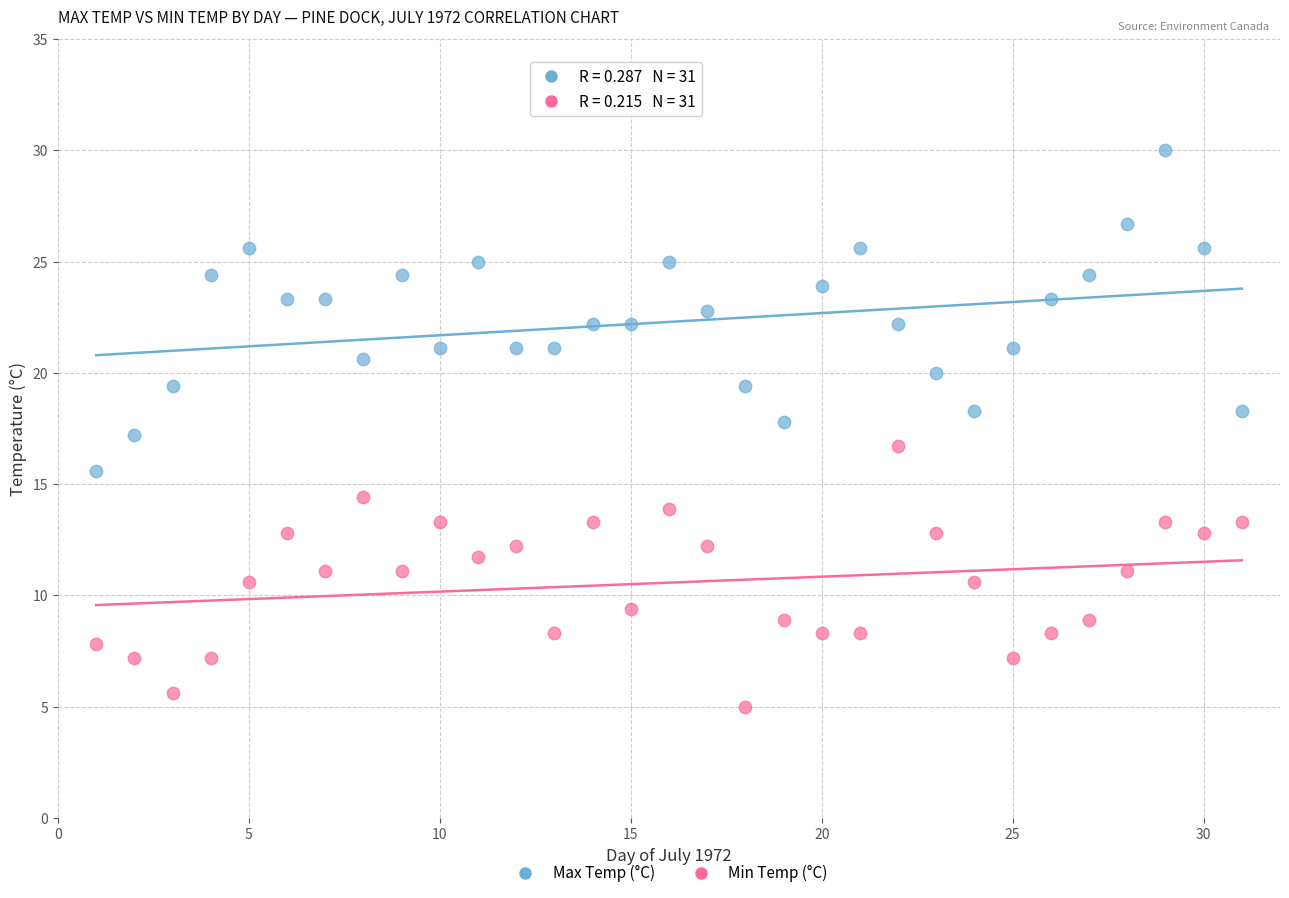

Which series reaches the maximum Y coordinate?

Max Temp (°C)